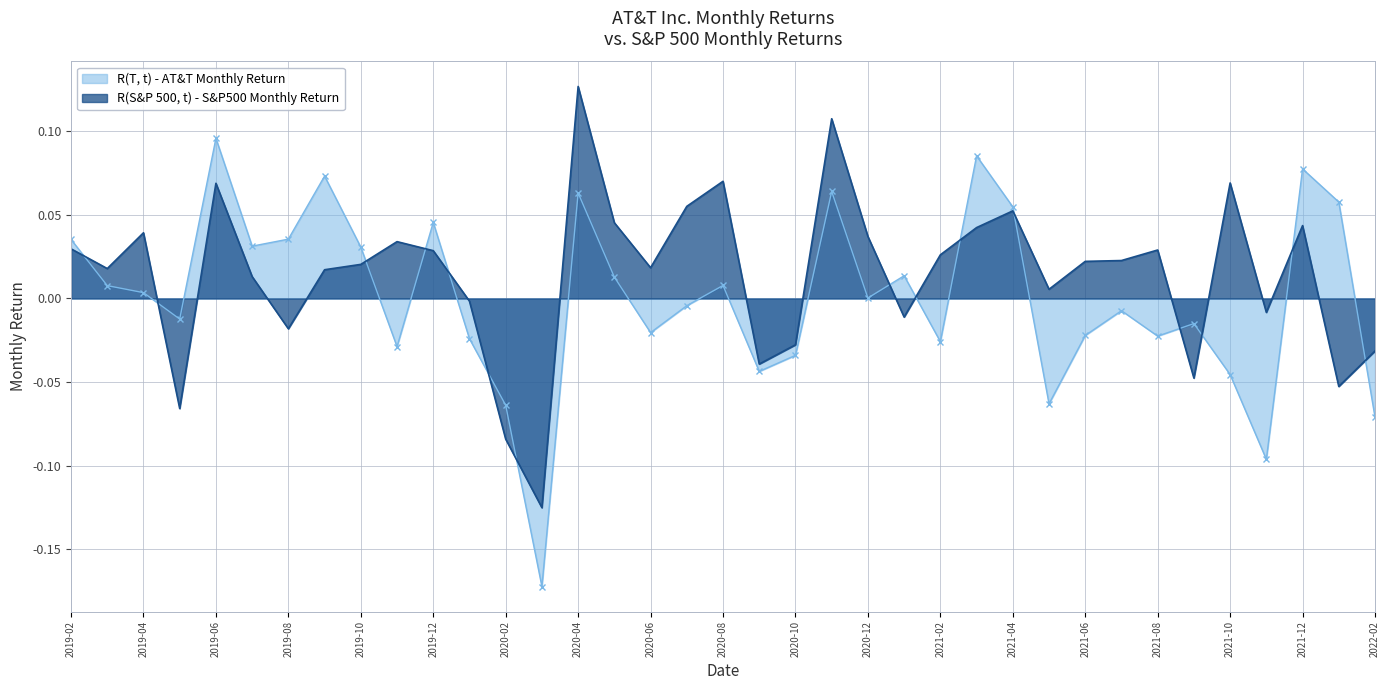

What is the label of the 2nd point from the right?

2022-01